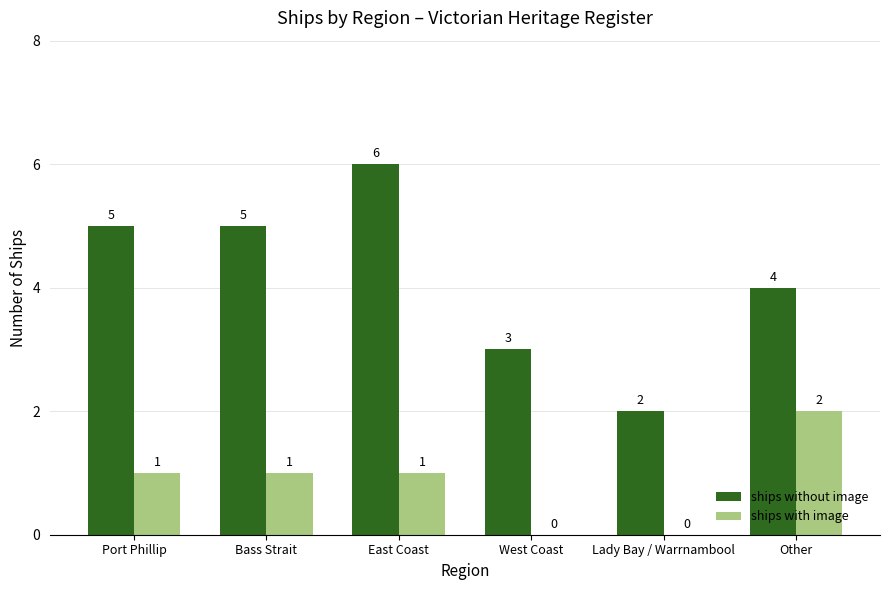

At which label does ships with image reach its peak?

Other